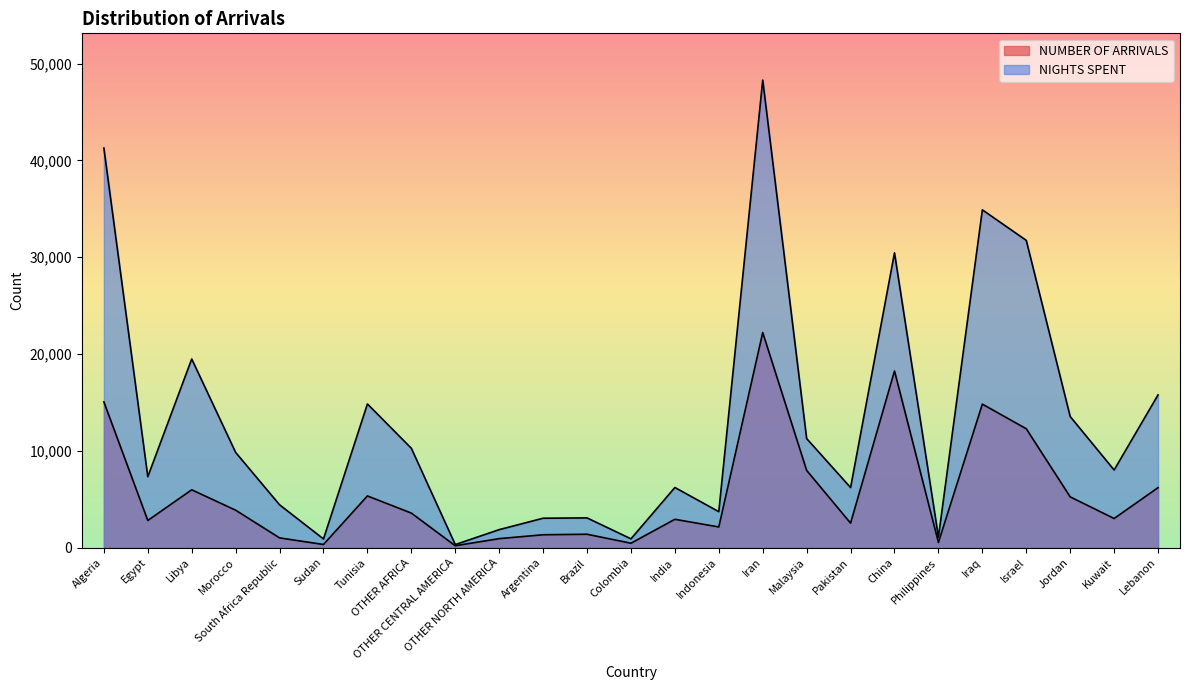

Which series has the largest total across all categories?

NIGHTS SPENT